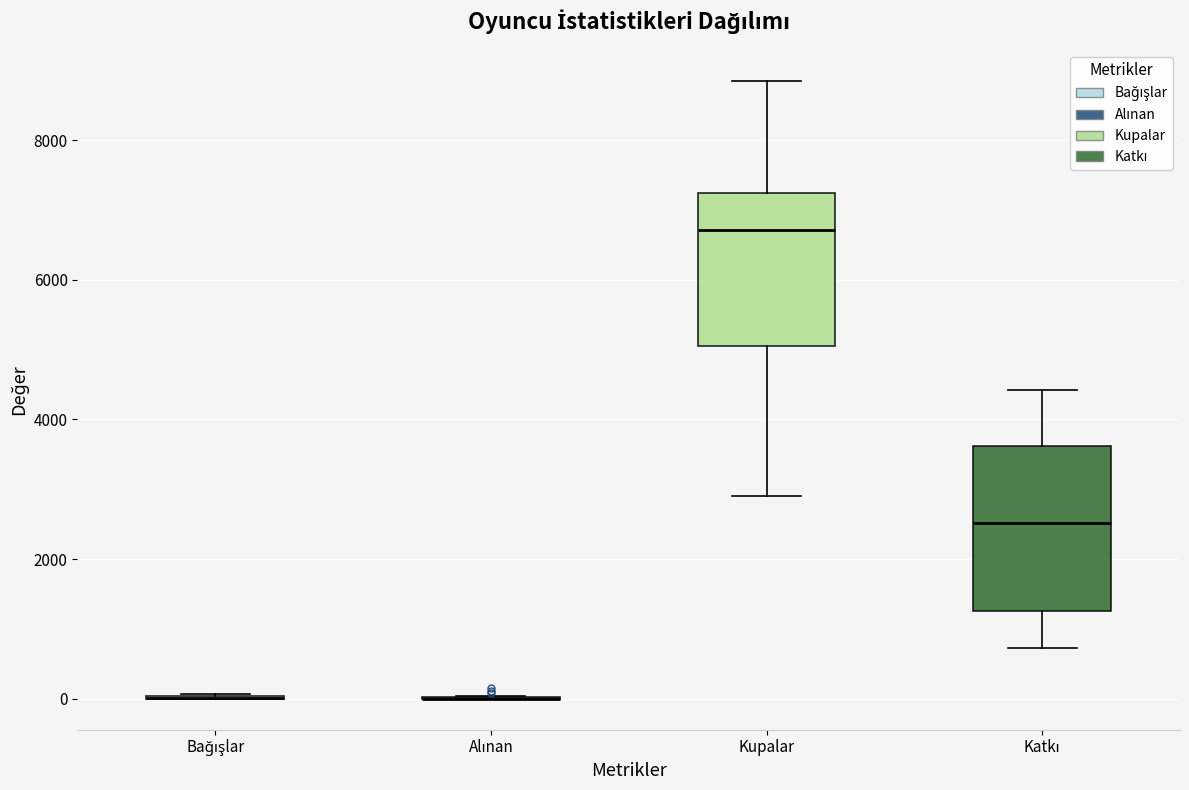

Reading left to right, transcribe this box plot: for each box, give where its median line is, the range the box spans, and where its two whiskers end, as read against the y-axis. The values are not printed on the chart, so give them approximately, as read against the axis.

Bağışlar: box collapsed to a line at 0, whiskers 0 to 0
Alınan: box collapsed to a line at 0, whiskers 0 to 0
Kupalar: median 6800, box 5000 to 7200, whiskers 3000 to 8800
Katkı: median 2600, box 1200 to 3600, whiskers 800 to 4400